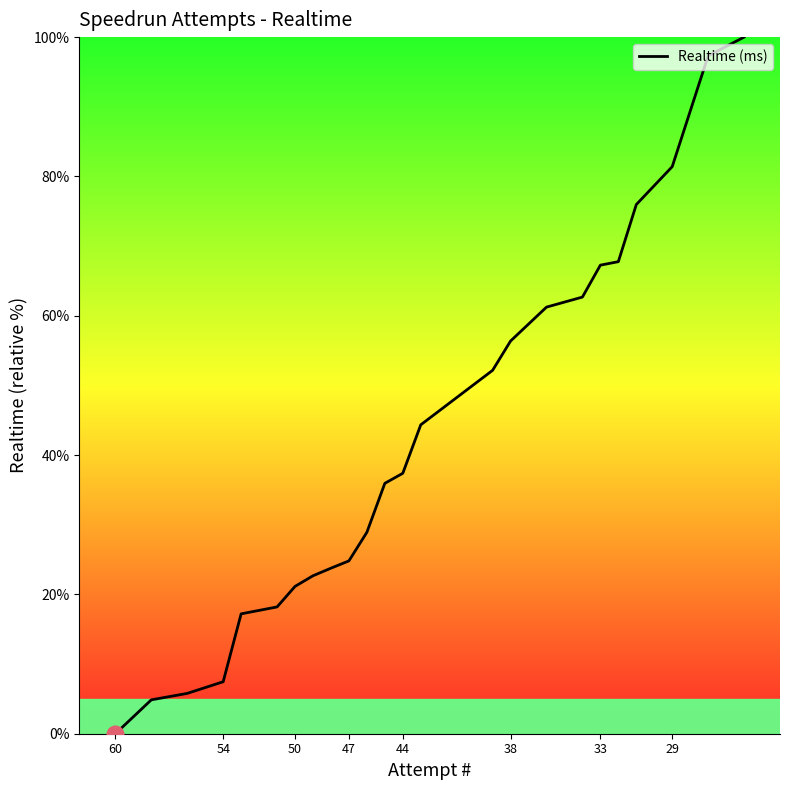

Is this an area chart (filled region under the line)?

No